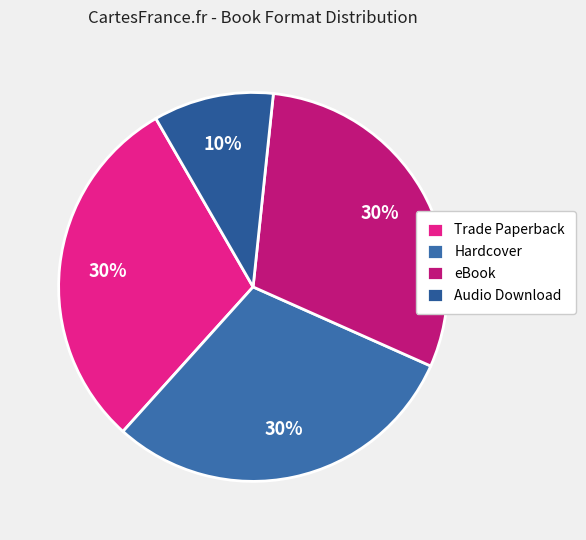

How much of the chart is everything except Hardcover?

70.0%